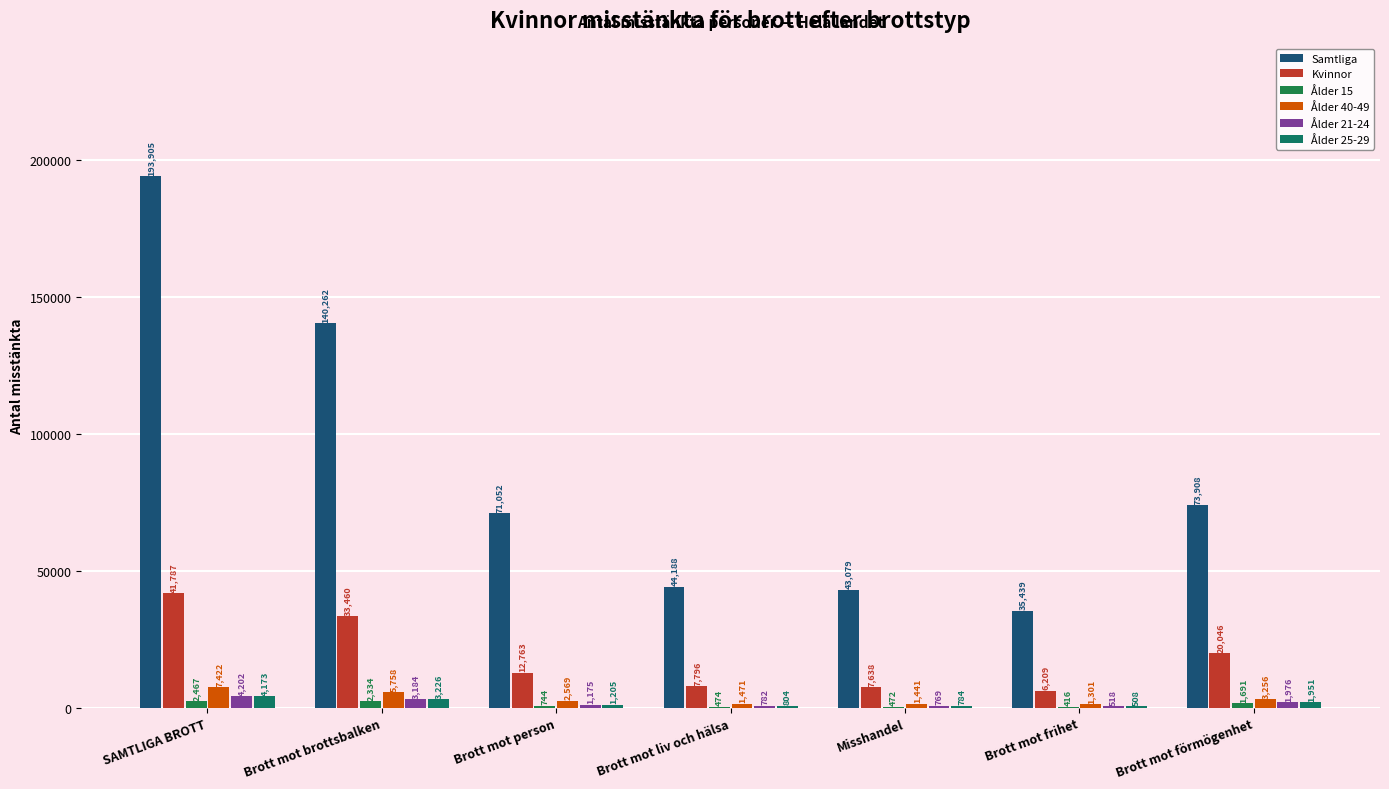

List the series in order of their peak value, highest first.

Samtliga, Kvinnor, Ålder 40-49, Ålder 21-24, Ålder 25-29, Ålder 15